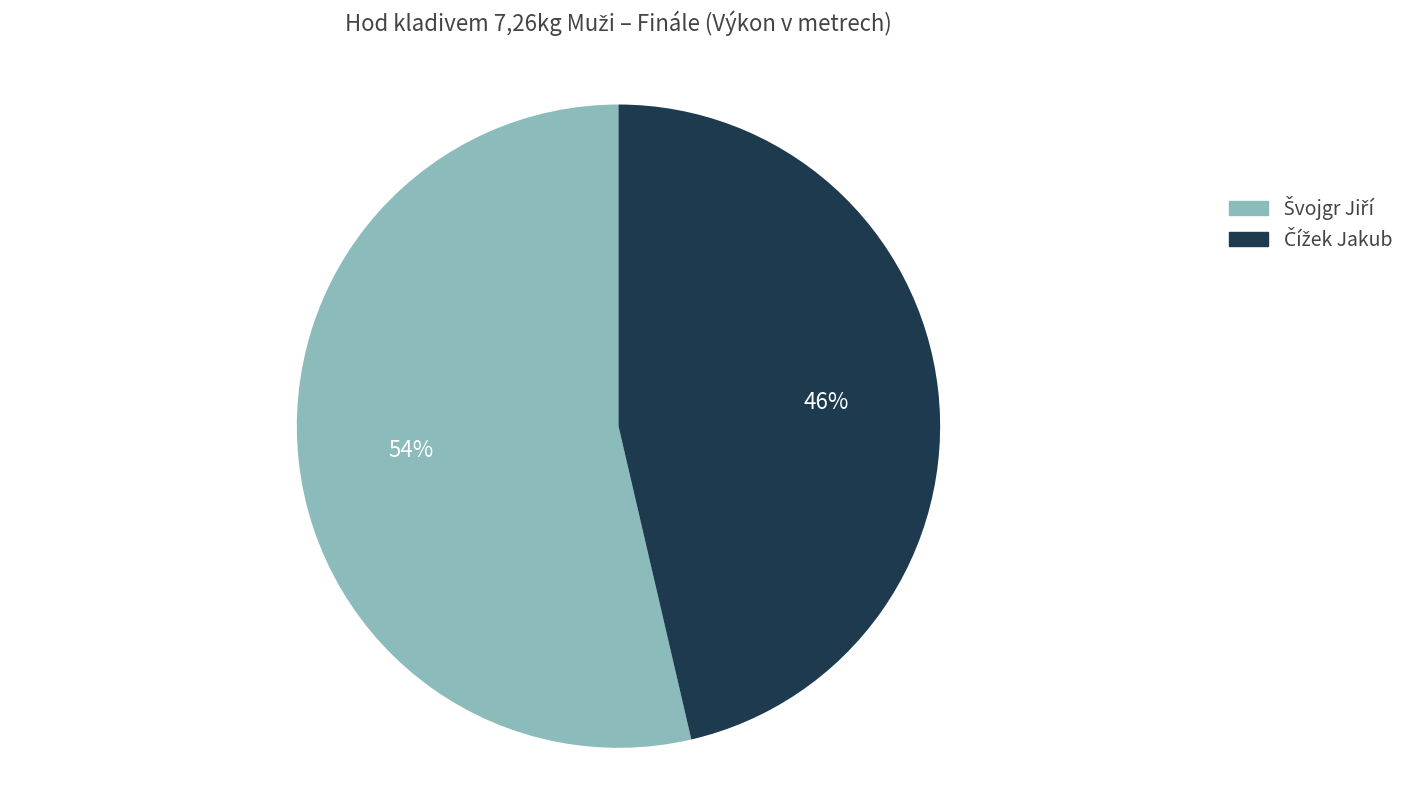

To the nearest percent, what is the average slice percentage?

50%